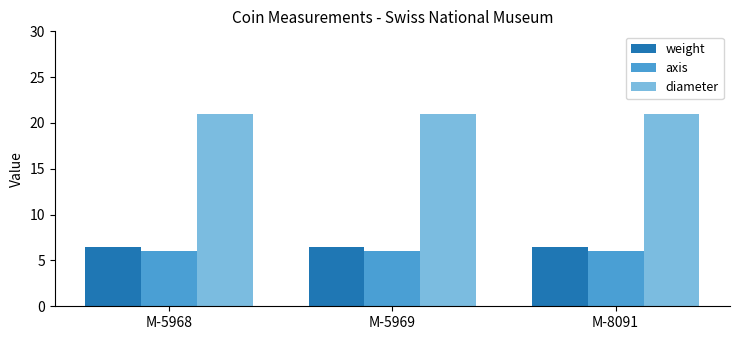

What is the total value across all series at M-5968?

33.5